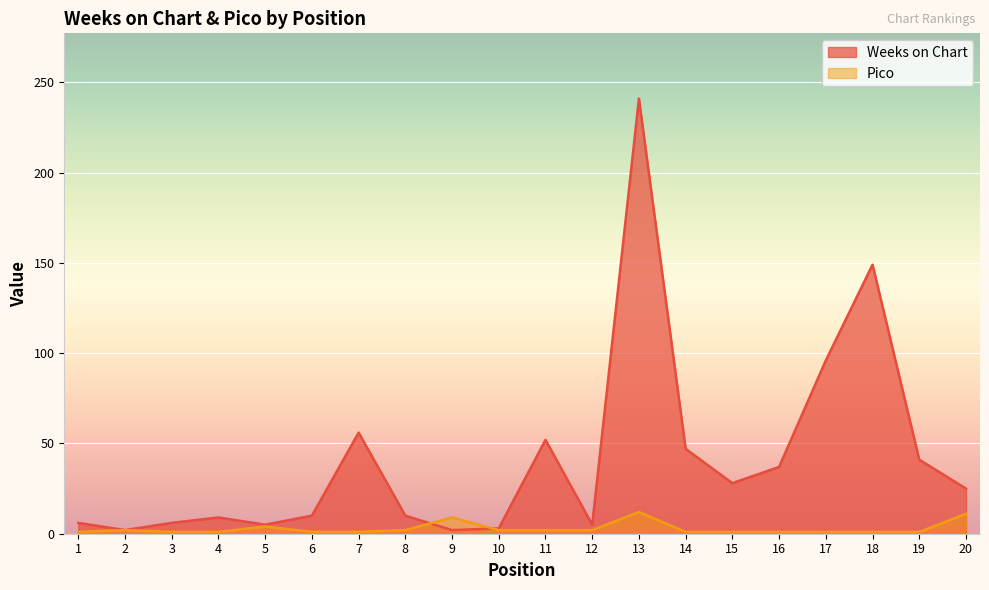

At which category does the chart reach its minimum across all series?

1